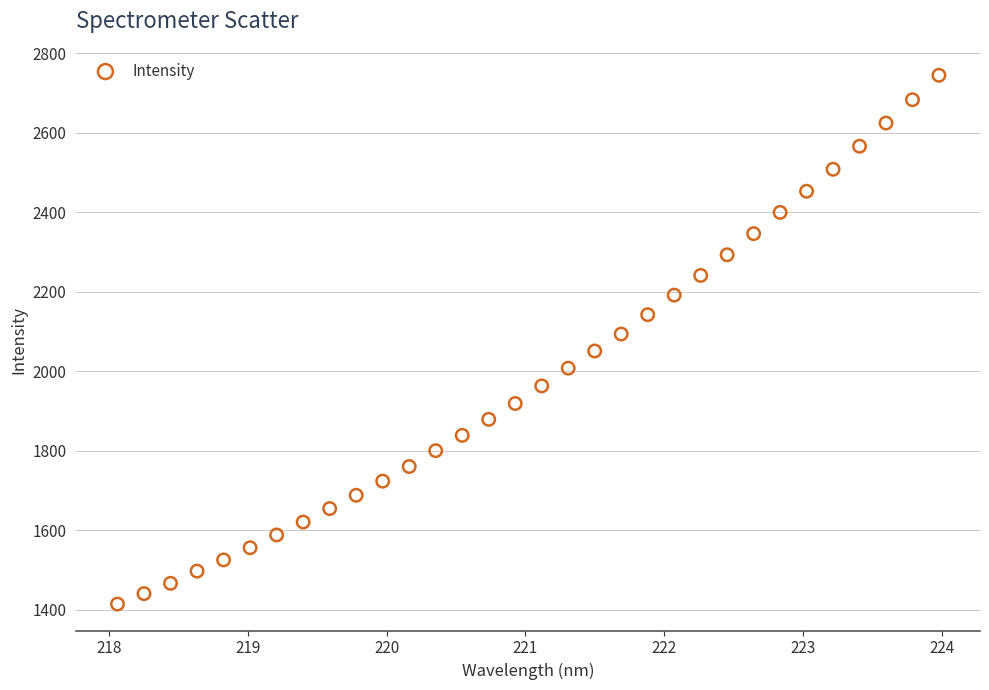

What is the range of X values (max minus min)?

5.9